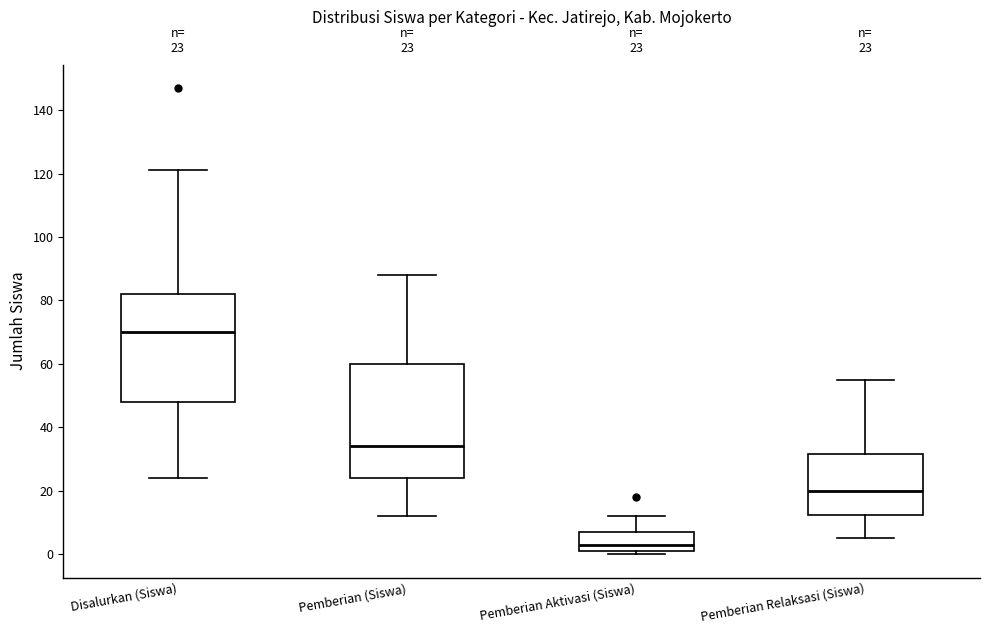

Which box has the lowest median line?

Pemberian Aktivasi (Siswa)